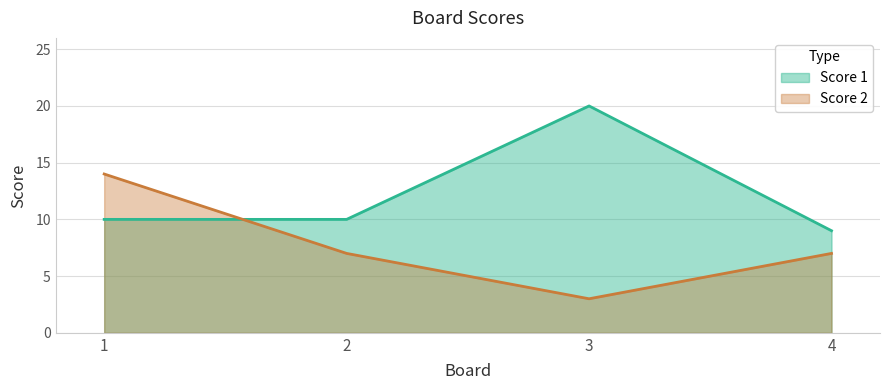

List the labels in order of Score 2 value, smallest first.

3, 2, 4, 1